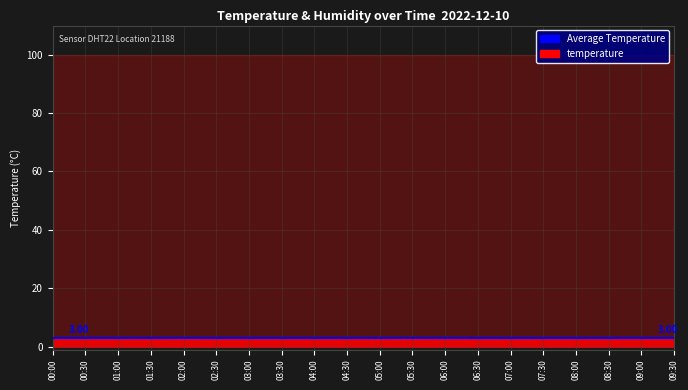

Read the humidity value at 05:30.

99.9